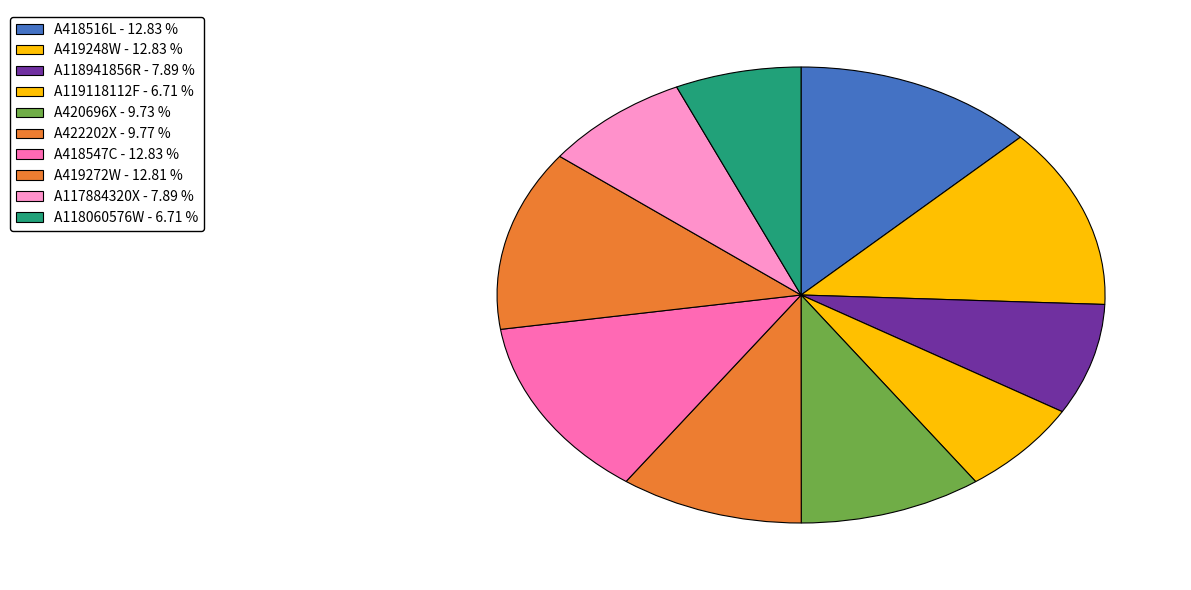

Rank the categories by value from lowest to highest.

A119118112F, A118060576W, A118941856R, A117884320X, A420696X, A422202X, A419272W, A418516L, A419248W, A418547C